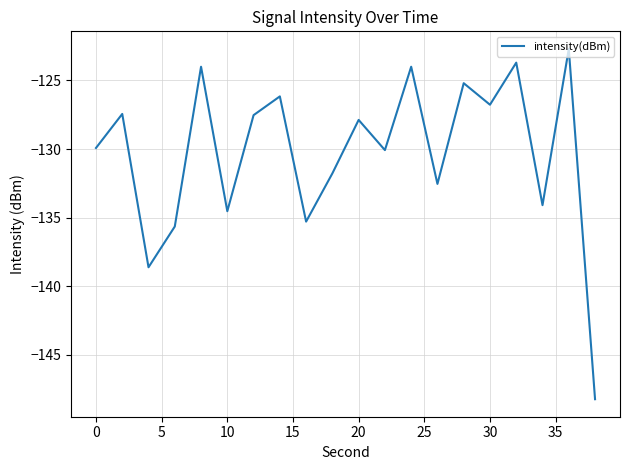

How many categories are shown in the chart?

20